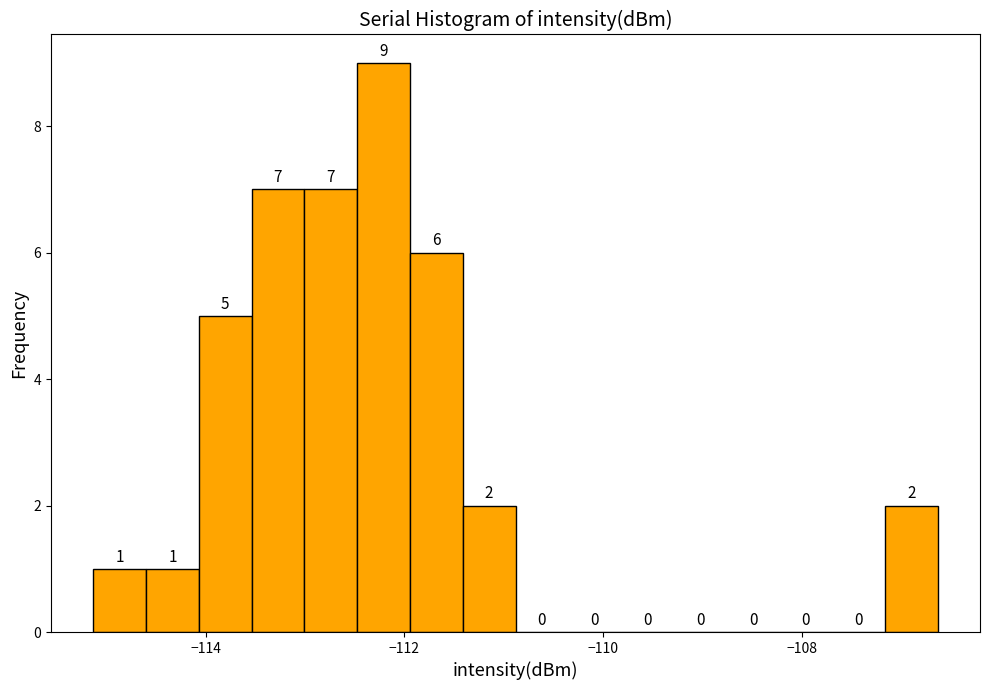

Around what value on the x-axis is the tallest bar? Give the approximate position of its centre, as read against the axis.

-112.2